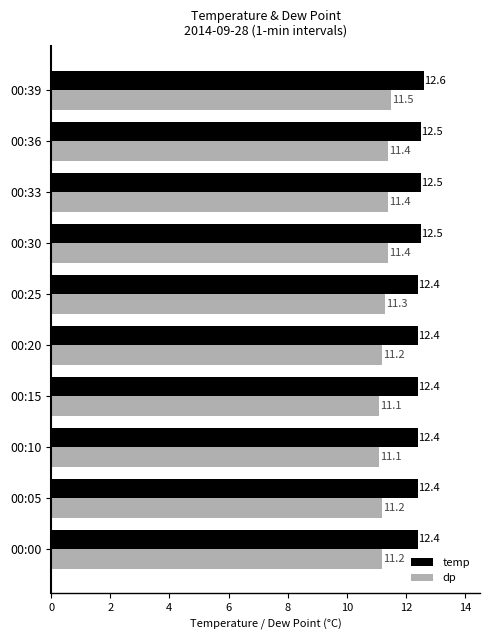

At how many categories does at least one series exceed 12?

10